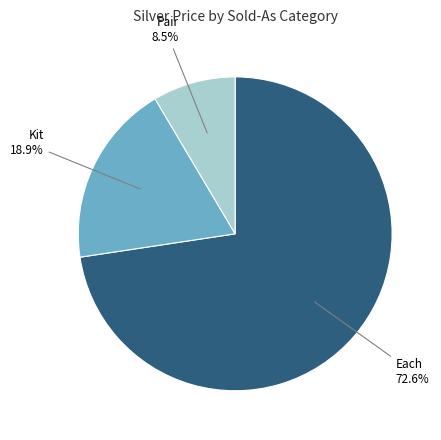

Does any single category account for the majority?

Yes